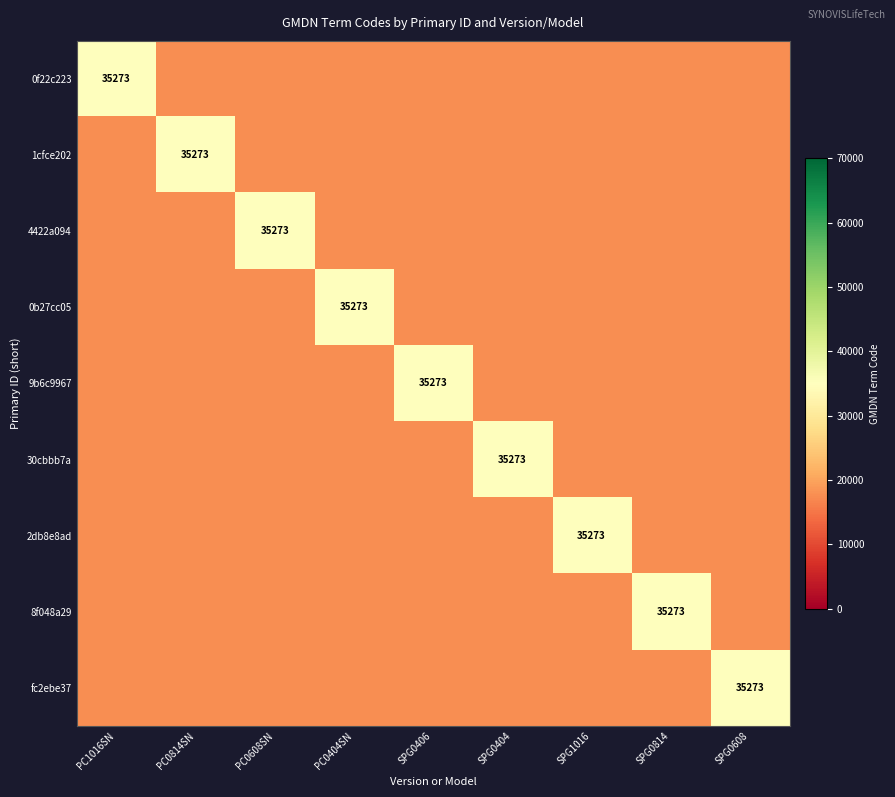

Is it true that 0b27cc05 equals 35273.0 at PC0404SN?

True